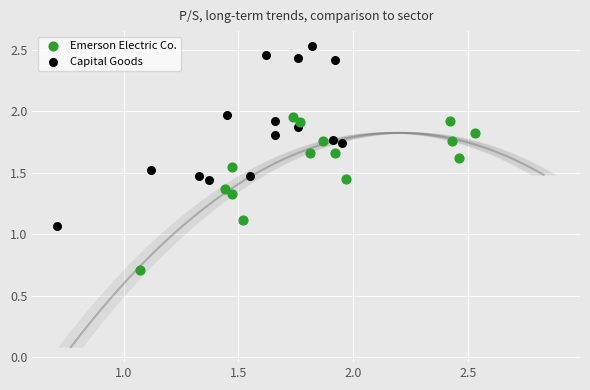

Which series reaches the maximum Y coordinate?

Capital Goods